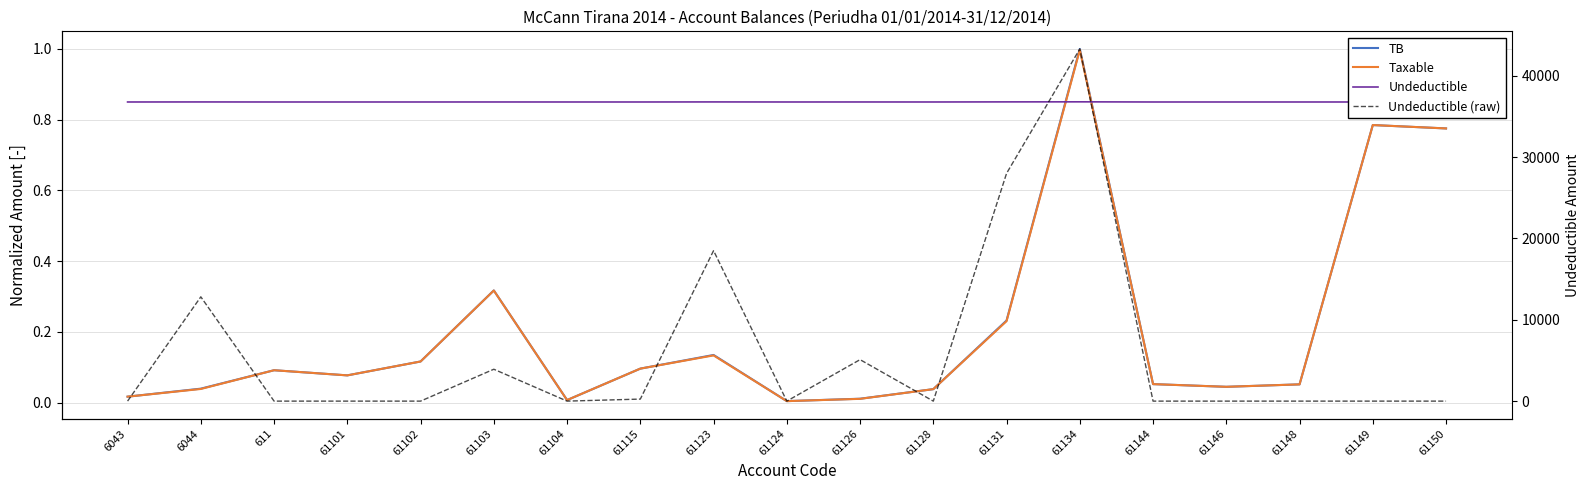

What is the label of the 6th point from the left?

61103